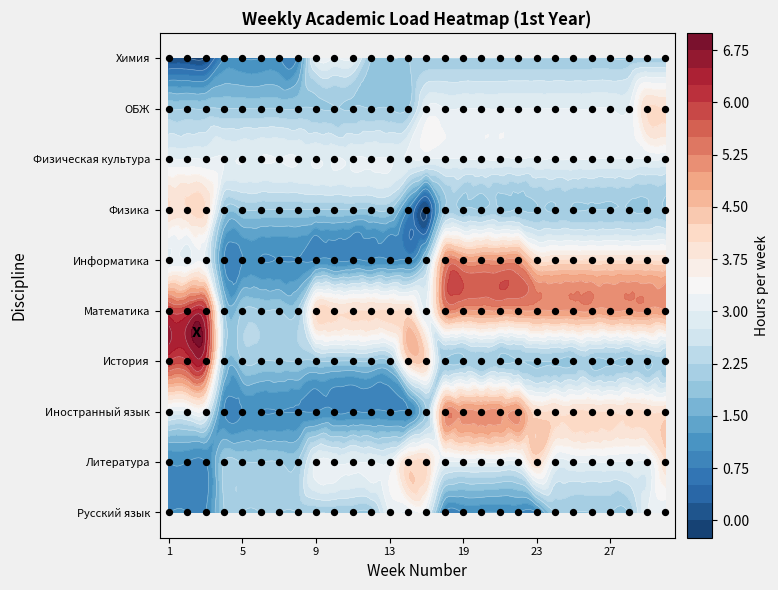

Reading left to right, list all the values displayed in this chart.

Русский язык: 1	1	1	2	2	2	2	2	2	2	2	2	3	3	3	1	1	1	1	1	1	2	2	2	2	2	3	3
Литература: 1	1	1	2	2	2	2	2	3	3	3	3	3	4	4	3	3	3	3	3	4	3	3	3	3	3	3	4
Иностранный язык: 3	3	3	1	1	1	1	1	1	1	1	1	1	1	2	5	5	5	5	5	4	4	4	4	4	4	4	4
История: 6	6	6	2	2	2	2	2	2	2	2	2	2	4	4	2	2	2	2	2	2	2	2	2	2	2	2	2
Математика: 6	6	6	2	2	2	2	2	4	4	4	4	4	4	3	5	5	5	5	5	5	5	5	5	5	5	5	5
Информатика: 3	3	3	1	1	1	1	1	1	1	1	1	1	1	2	5	5	5	5	5	4	4	4	4	4	4	4	4
Физика: 4	4	4	2	2	2	2	2	2	2	2	2	2	1	0	2	2	2	2	2	2	2	2	2	2	2	2	2
Физическая культура: 3	3	3	3	3	3	3	3	3	3	3	3	3	3	3	3	3	3	3	3	3	3	3	3	3	3	3	3
ОБЖ: 2	2	2	2	2	2	2	2	2	2	2	2	2	2	3	3	3	3	3	3	3	3	3	3	3	3	4	4
Химия: 0	0	0	1	1	1	1	1	3	3	3	2	2	2	2	2	2	2	2	2	2	2	2	2	2	2	2	2